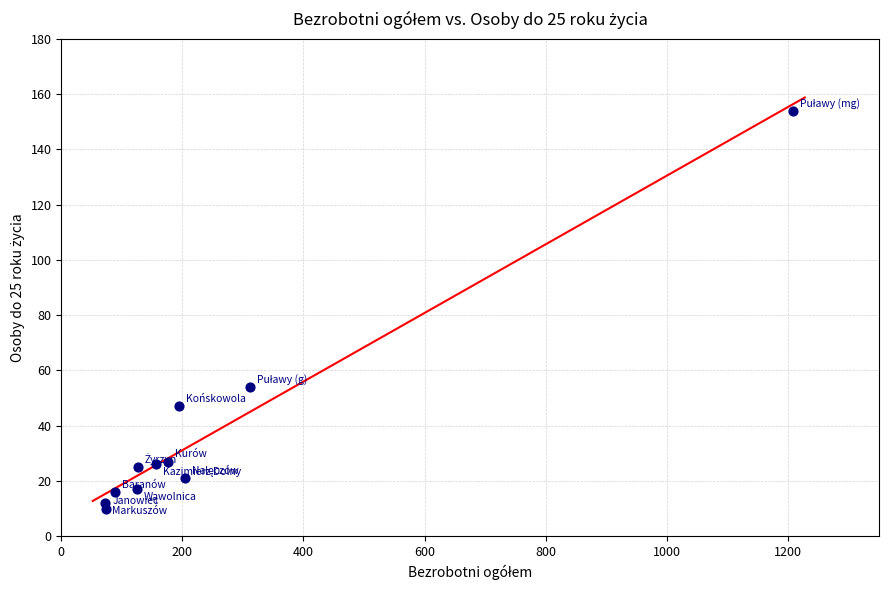

What is the range of Y values (max minus min)?

144